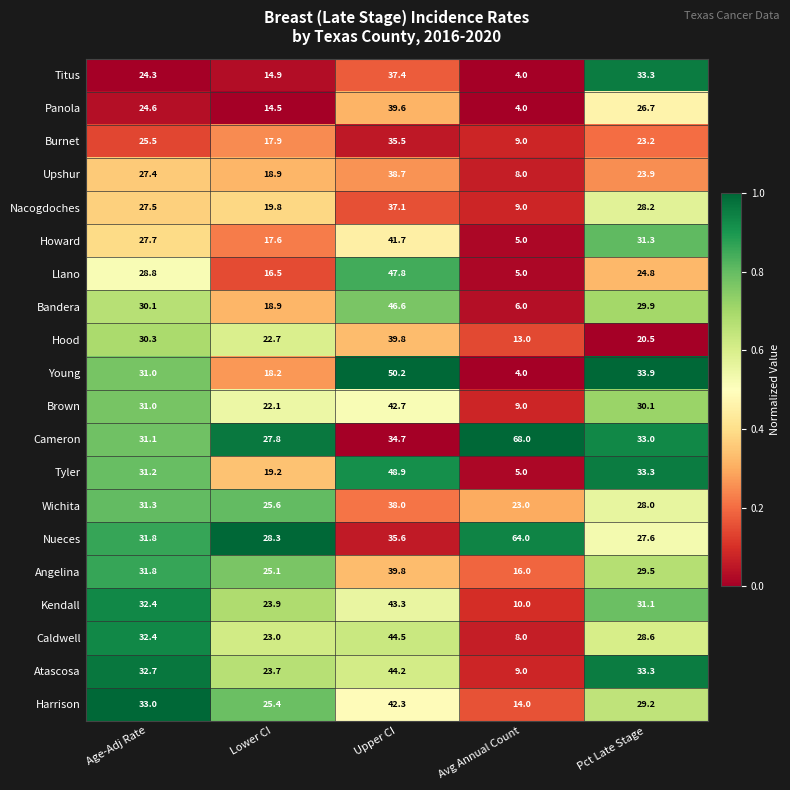

The value of Nueces at Avg Annual Count is 64.0. True or false?

True